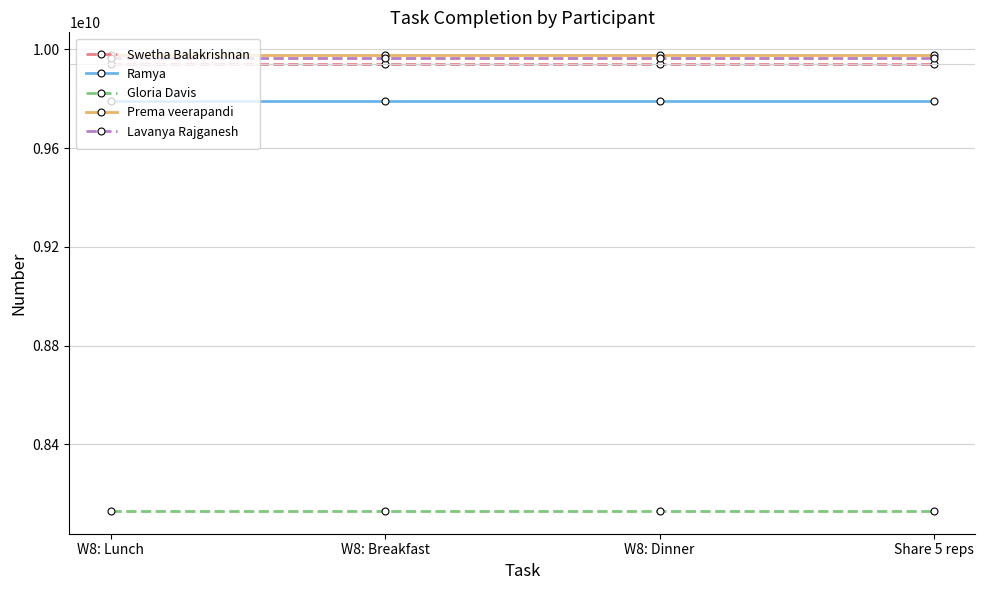

Reading right to left, list all the values displayed in this chart.

Swetha Balakrishnan: Share 5 reps=9940018423	W8: Dinner=9940018423	W8: Breakfast=9940018423	W8: Lunch=9940018423
Ramya: Share 5 reps=9790296114	W8: Dinner=9790296114	W8: Breakfast=9790296114	W8: Lunch=9790296114
Gloria Davis: Share 5 reps=8130390736	W8: Dinner=8130390736	W8: Breakfast=8130390736	W8: Lunch=8130390736
Prema veerapandi: Share 5 reps=9976105297	W8: Dinner=9976105297	W8: Breakfast=9976105297	W8: Lunch=9976105297
Lavanya Rajganesh: Share 5 reps=9962591160	W8: Dinner=9962591160	W8: Breakfast=9962591160	W8: Lunch=9962591160